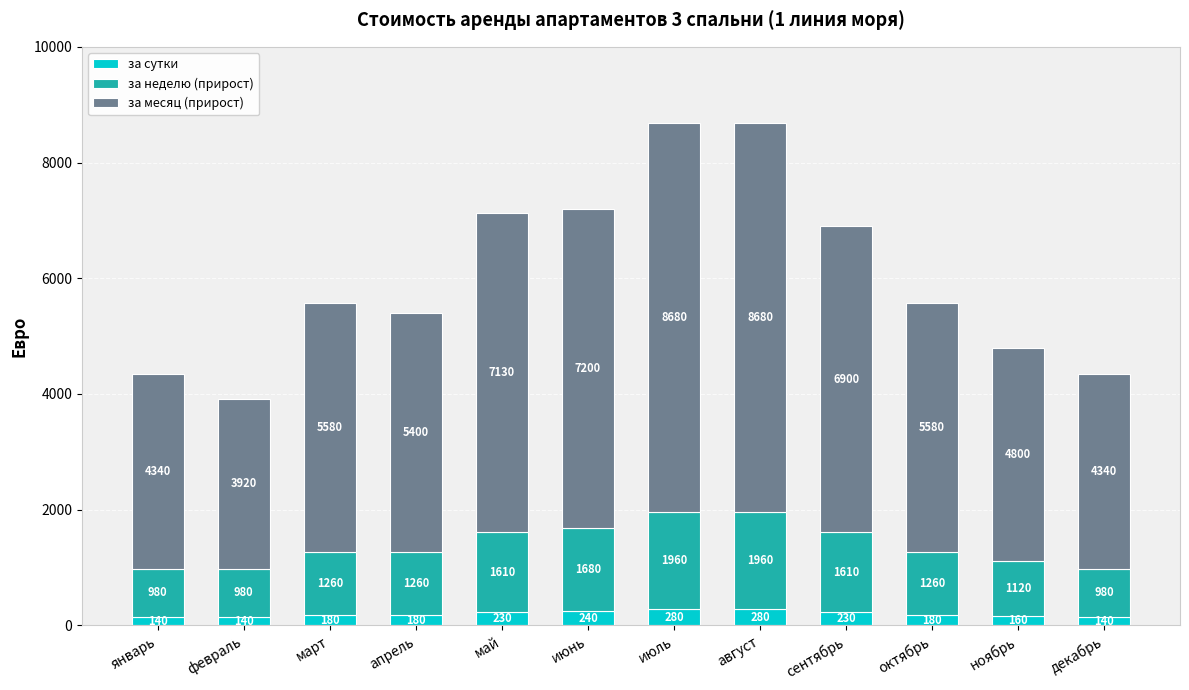

Does the chart contain stacked bars?

Yes